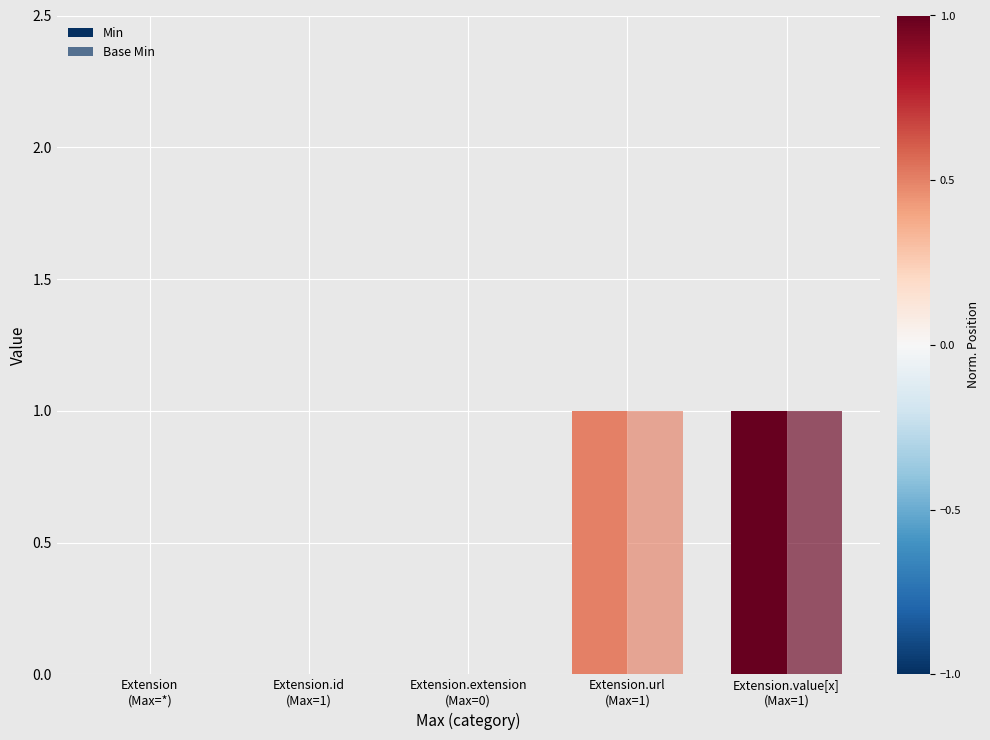

What is the maximum value for Base Min?

1